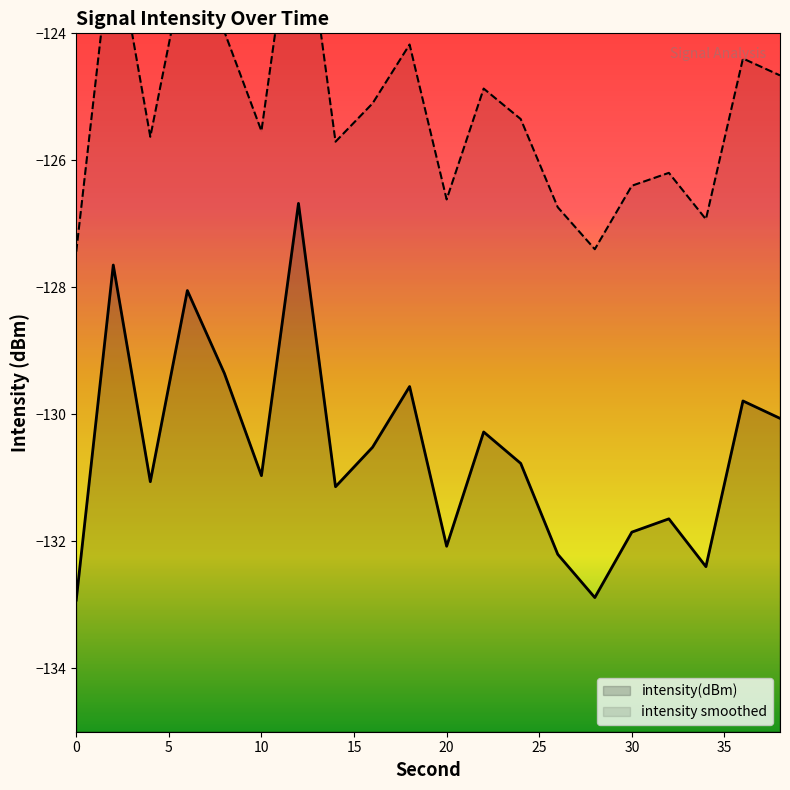

How many points are lower than both their immediate neighbors (excluding endpoints)?

6